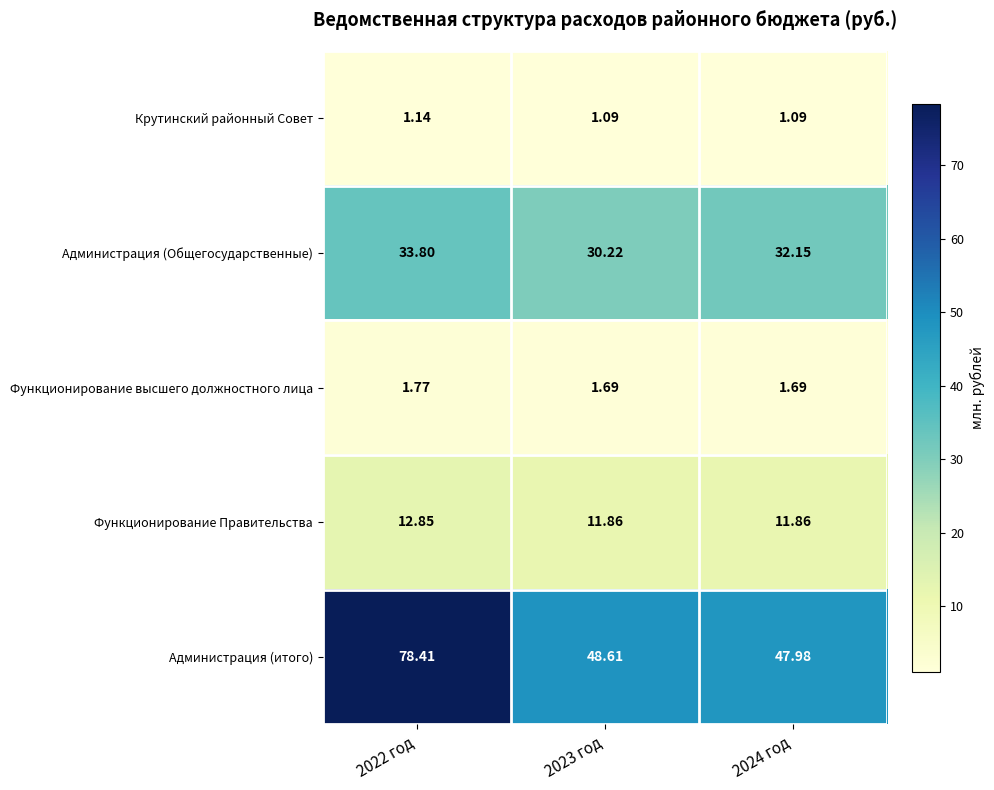

Rank the series at 2022 год from lowest to highest value.

Крутинский районный Совет, Функционирование высшего должностного лица, Функционирование Правительства, Администрация (Общегосударственные), Администрация (итого)